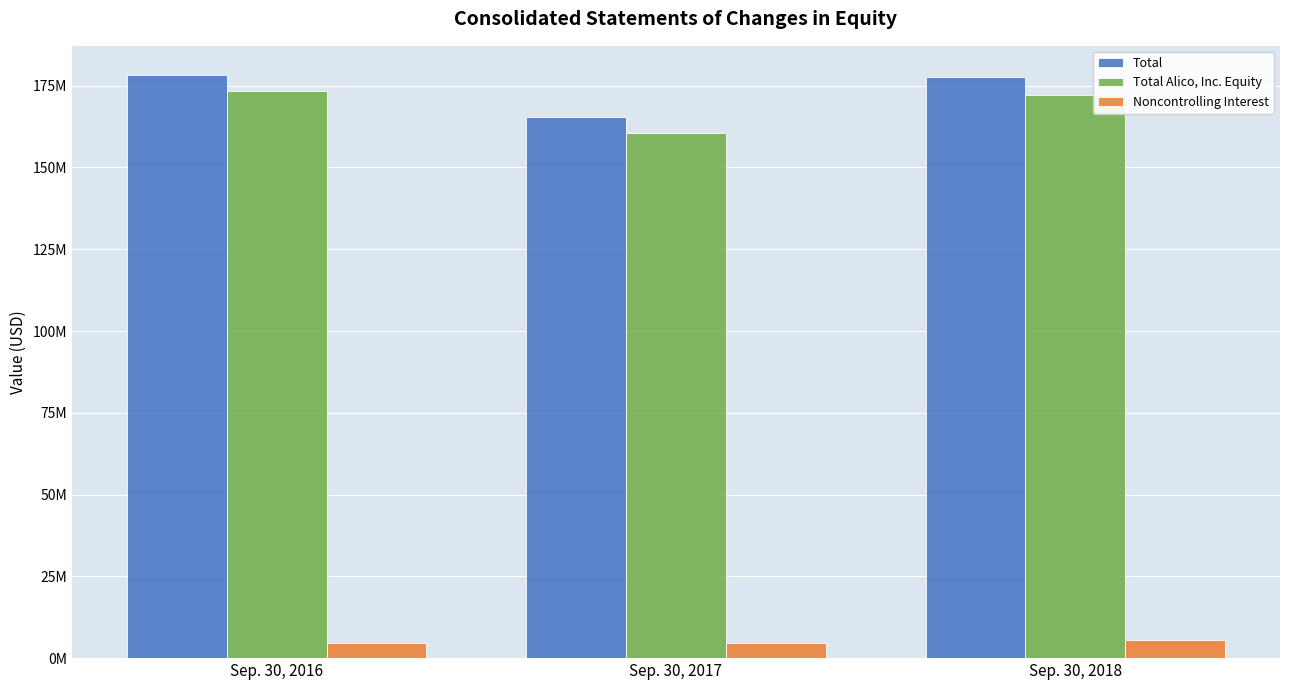

What is the spread (max minus min) of values at Sep. 30, 2018?

172117000